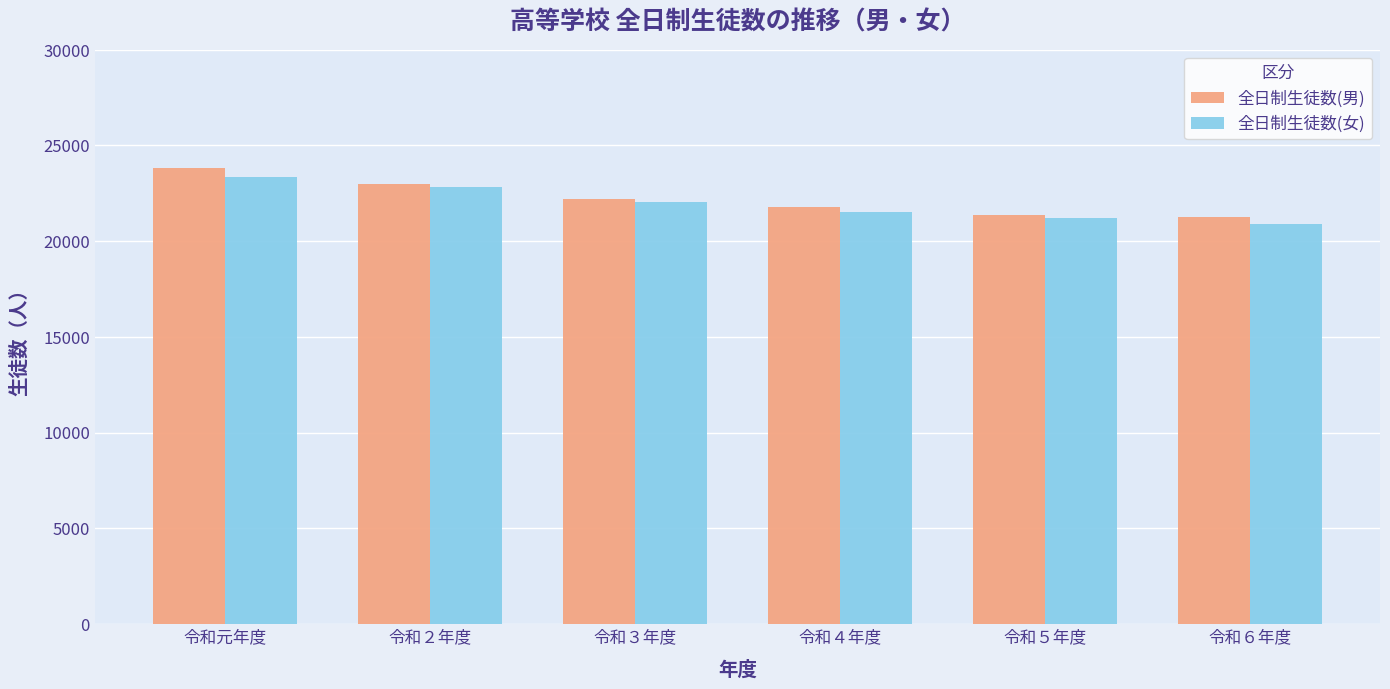

Where does the 全日制生徒数(女) series first go above 22016?

令和元年度